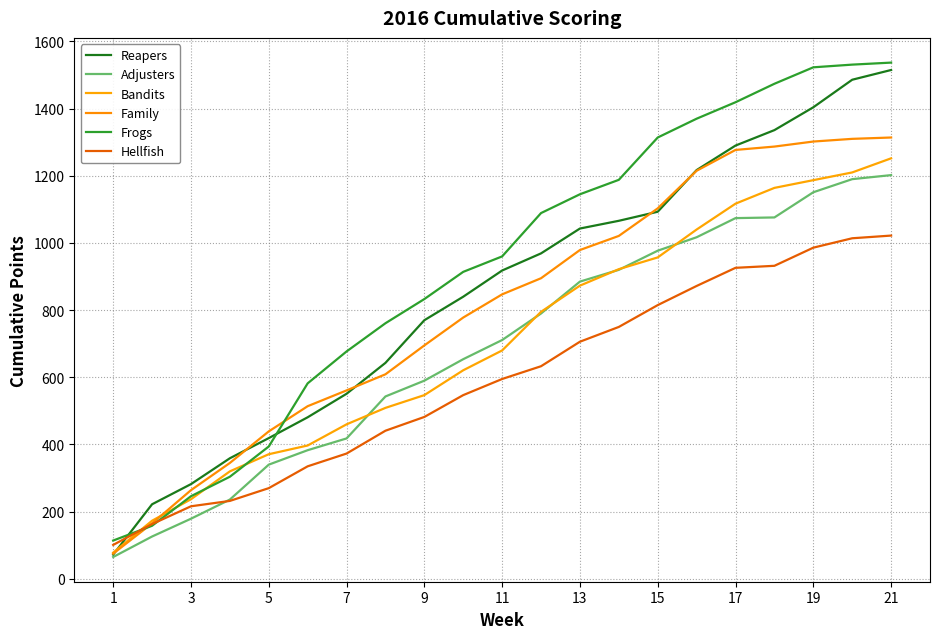

What is the sum of all Hellfish values?

12411